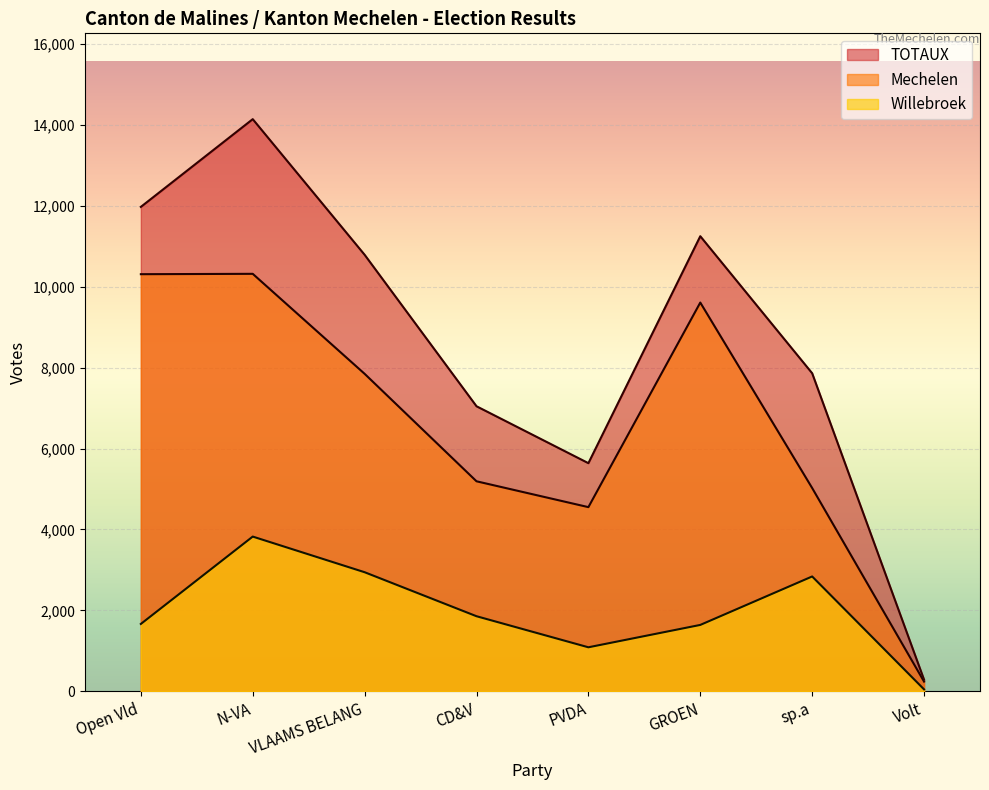

At which label does Willebroek reach its peak?

N-VA